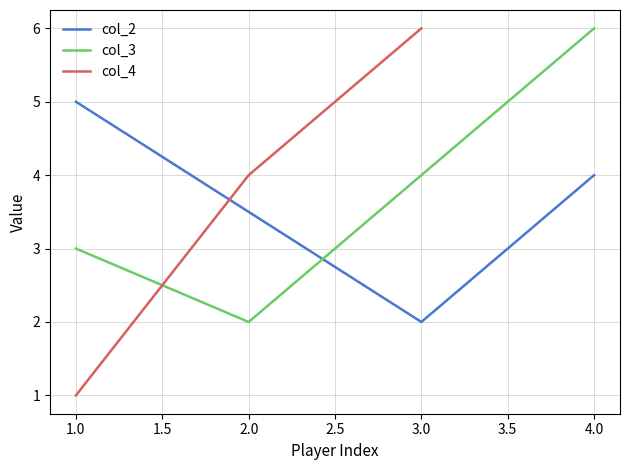

List the series in order of their peak value, highest first.

col_3, col_4, col_2